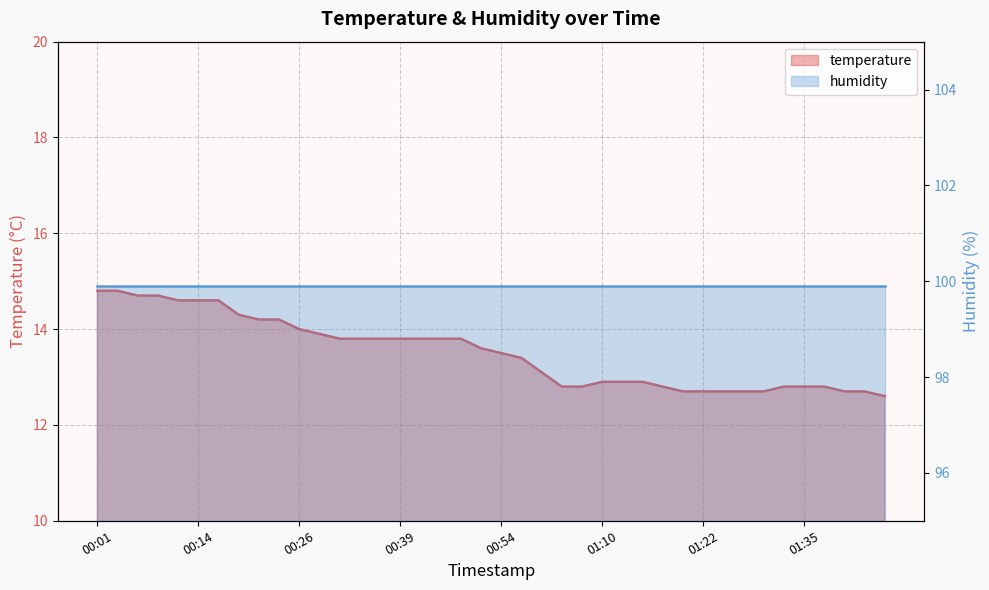

Rank the categories by value from lowest to highest.

01:45, 01:20, 01:22, 01:25, 01:27, 01:30, 01:40, 01:42, 01:05, 01:07, 01:17, 01:32, 01:35, 01:37, 01:10, 01:12, 01:15, 01:02, 00:57, 00:54, 00:52, 00:31, 00:34, 00:36, 00:39, 00:41, 00:44, 00:46, 00:29, 00:26, 00:21, 00:24, 00:19, 00:11, 00:14, 00:16, 00:06, 00:09, 00:01, 00:04